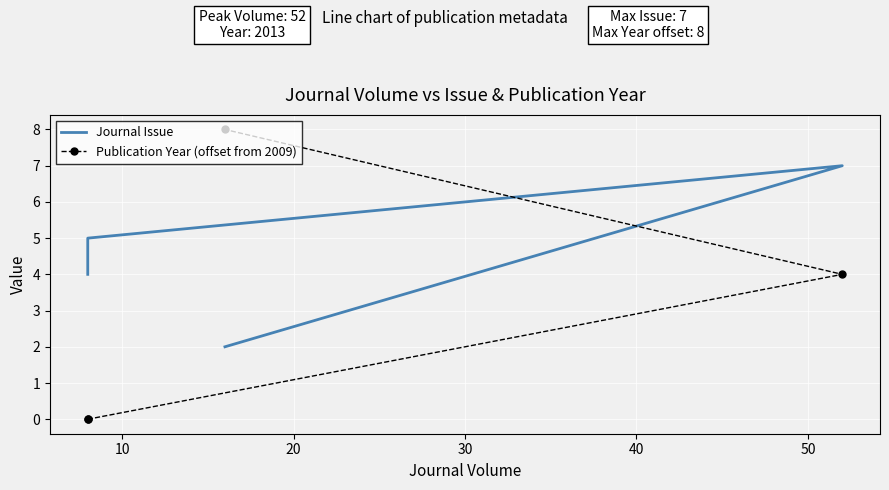

What is the difference between the second highest and second lowest values in the Publication Year (offset from 2009) series?

4